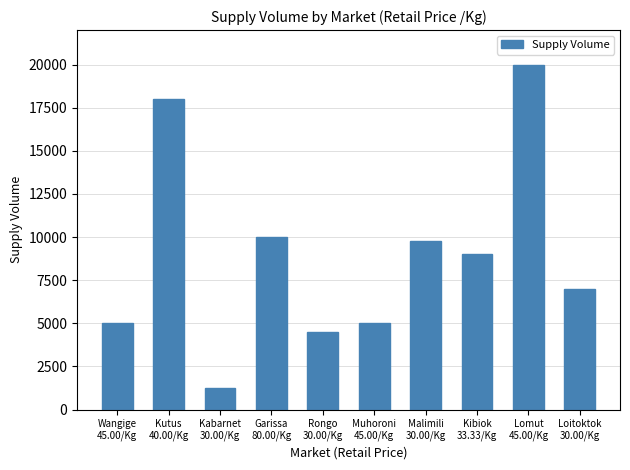

What is the difference between the maximum and second lowest values?

15500